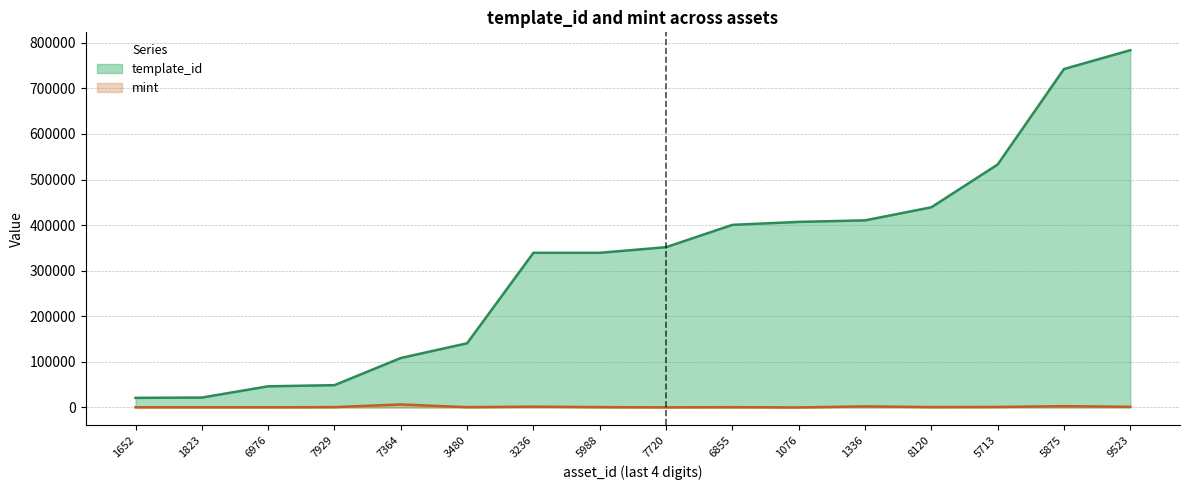

Is it true that template_id equals 106256 at 8120?

False